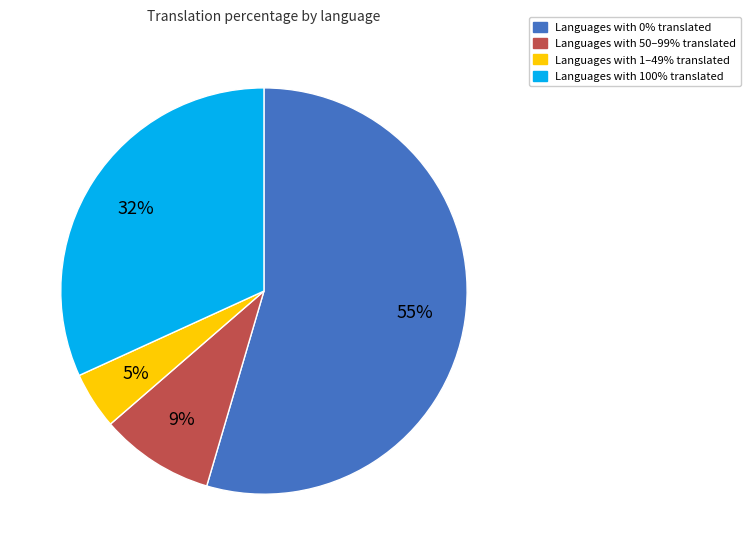

Rank the categories by value from highest to lowest.

Languages with 0% translated, Languages with 100% translated, Languages with 50–99% translated, Languages with 1–49% translated